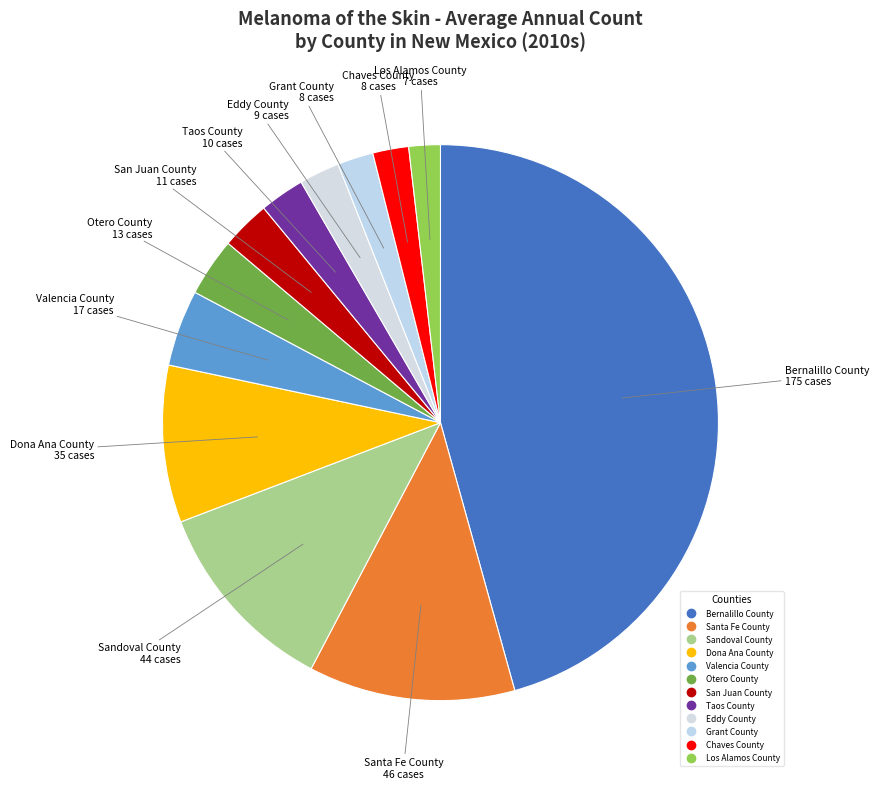

Is the sum of Dona Ana County and Chaves County greater than half?

No